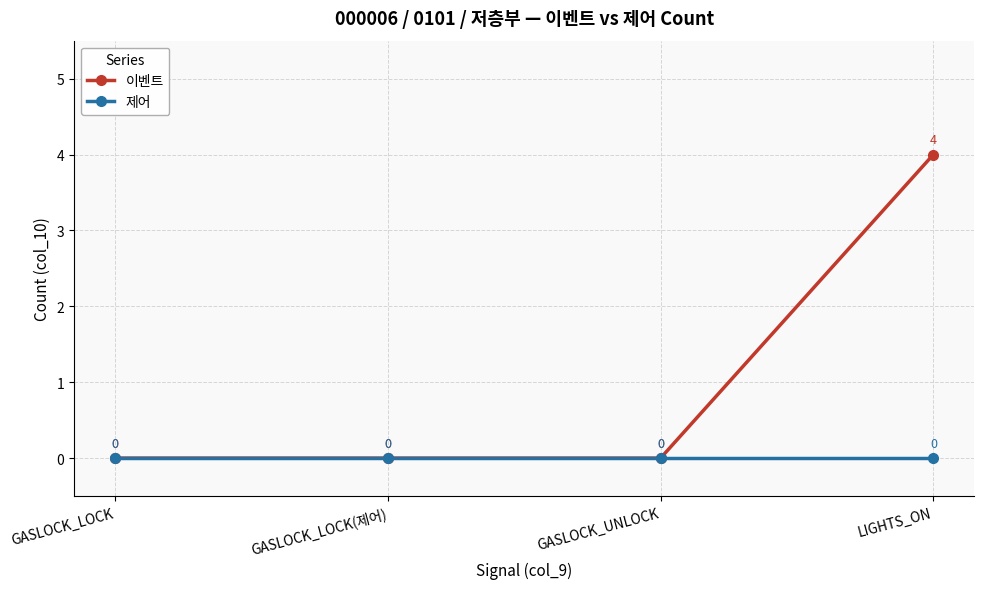

Which series changed the most between GASLOCK_LOCK and LIGHTS_ON?

이벤트